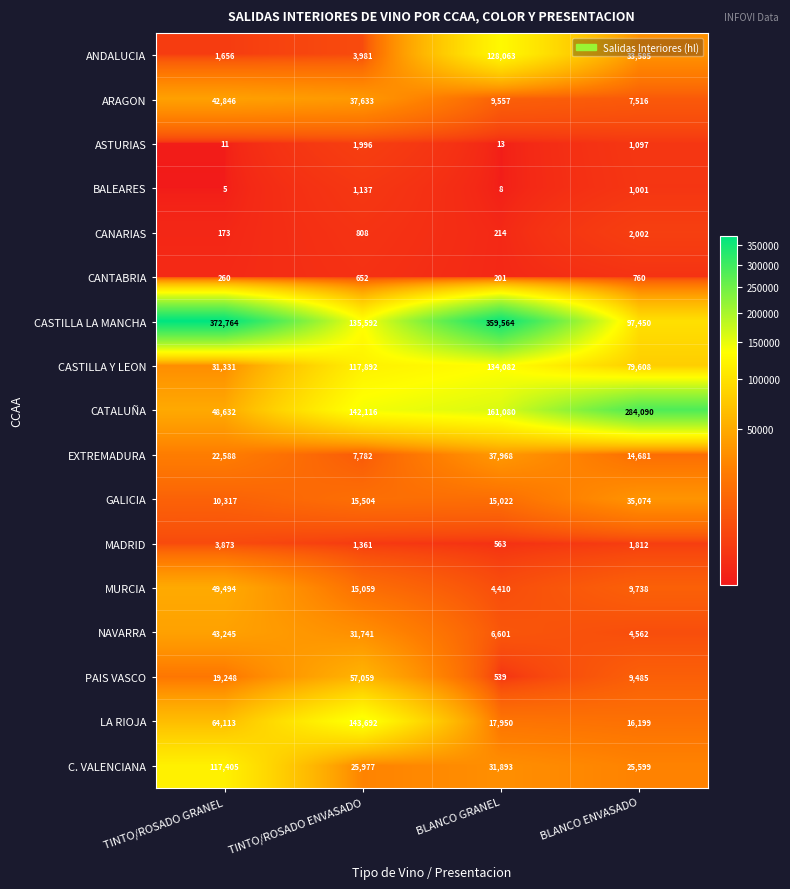

Count the number of data series in this chart.

17